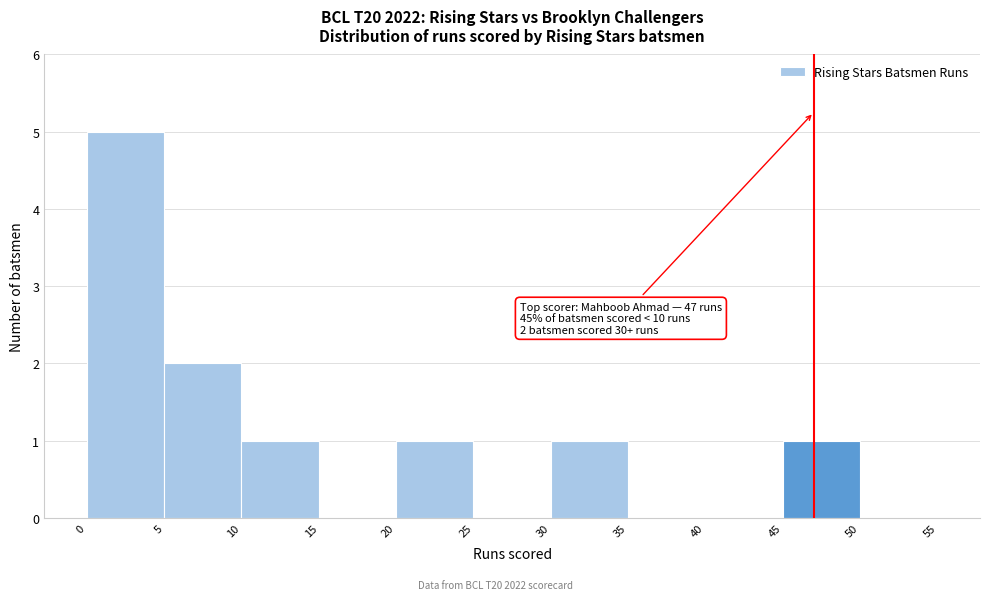

Which range on the x-axis has the tallest bar?

0 to 5